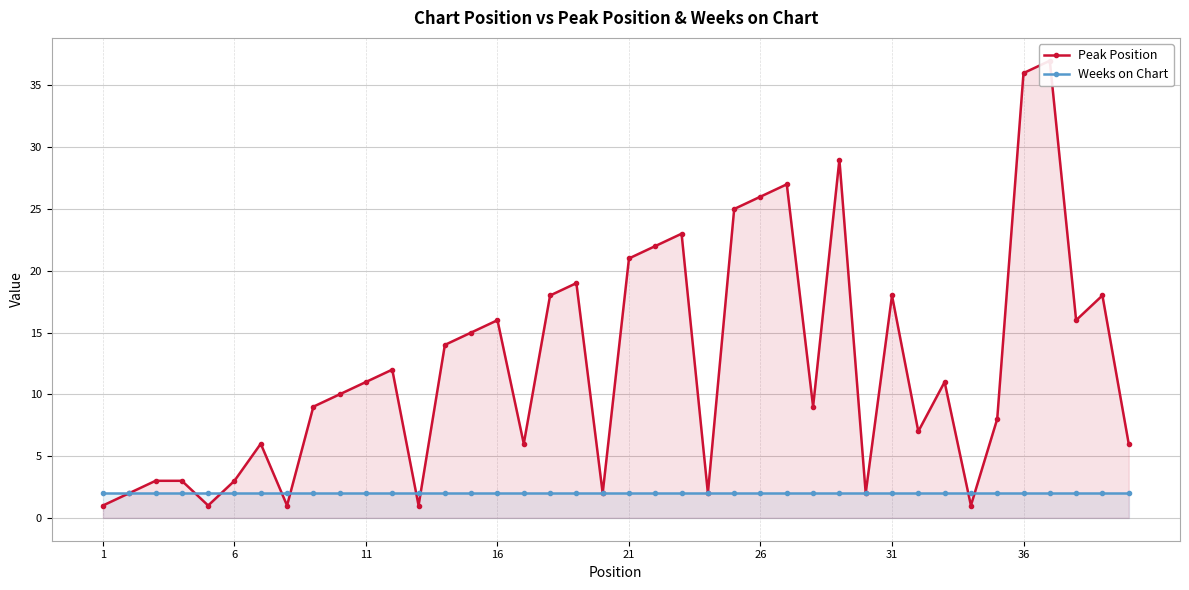

True or false: Weeks on Chart and Peak Position cross at least once.

True